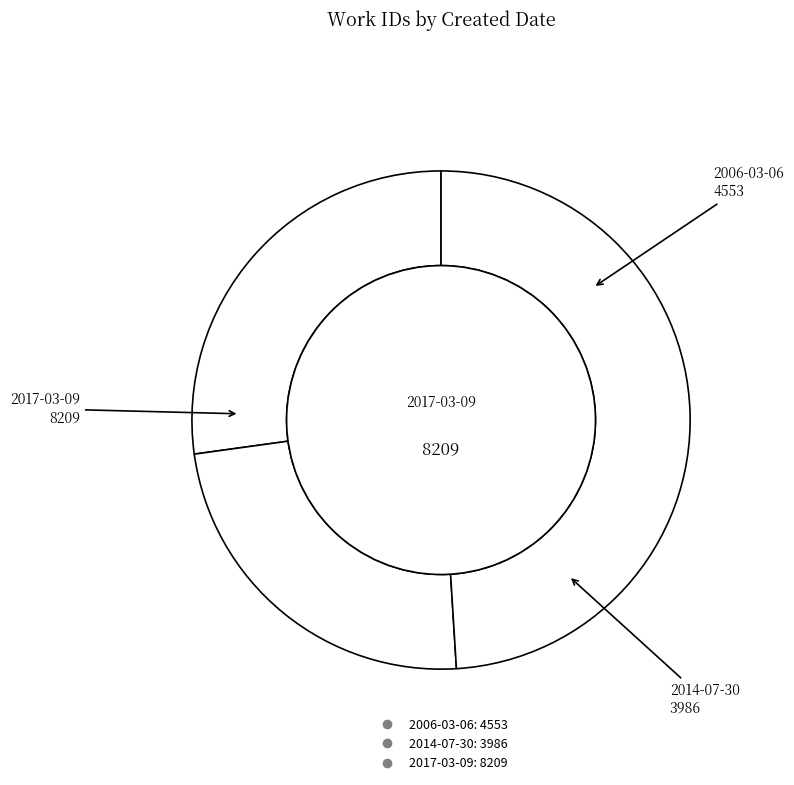

What is the total percentage of 2006-03-06 and 2014-07-30?

51.0%